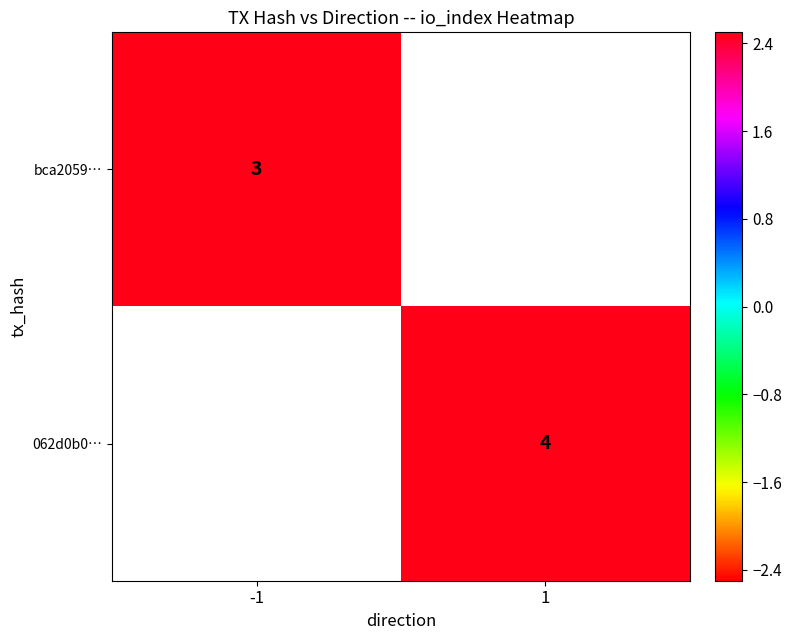

What is the maximum value shown in the chart?

4.0